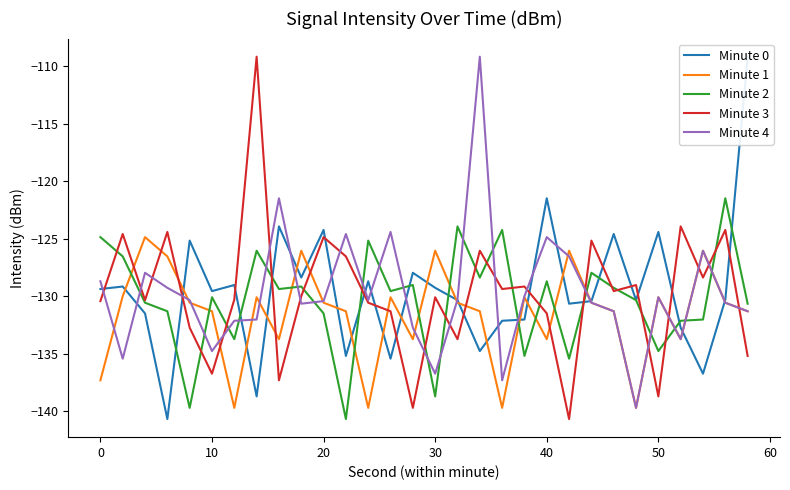

What is the minimum value for Minute 3?

-140.7